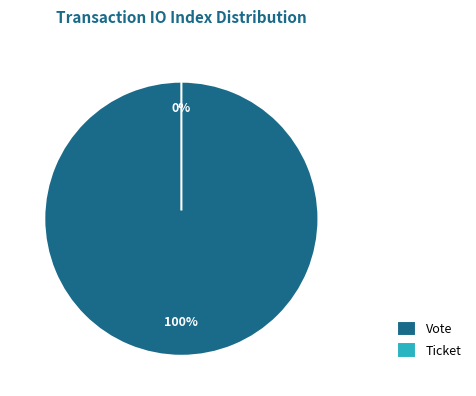

How many segments does this pie chart have?

2